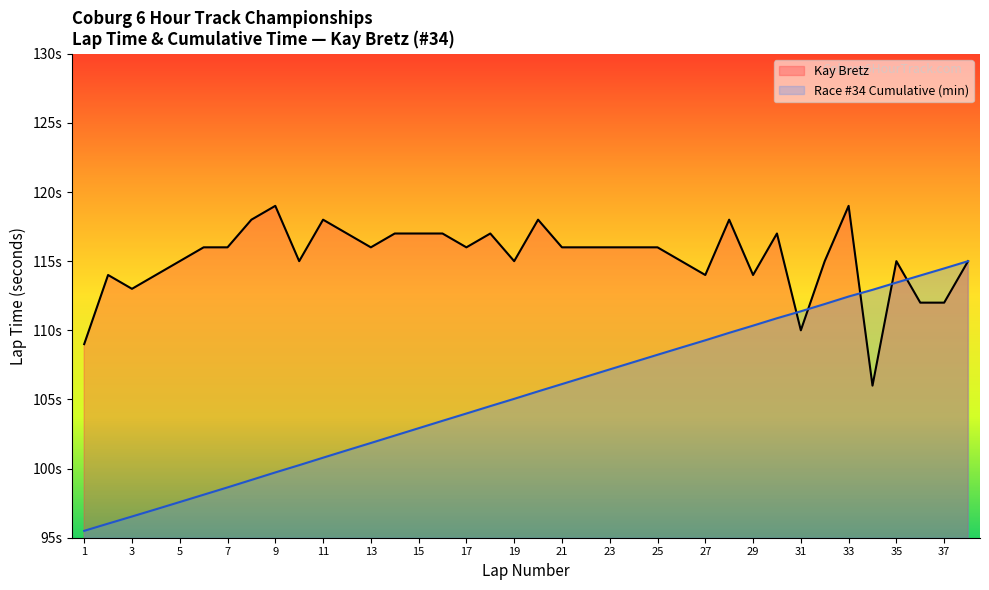

Is it true that Kay Bretz equals 166.8 at 30?

False